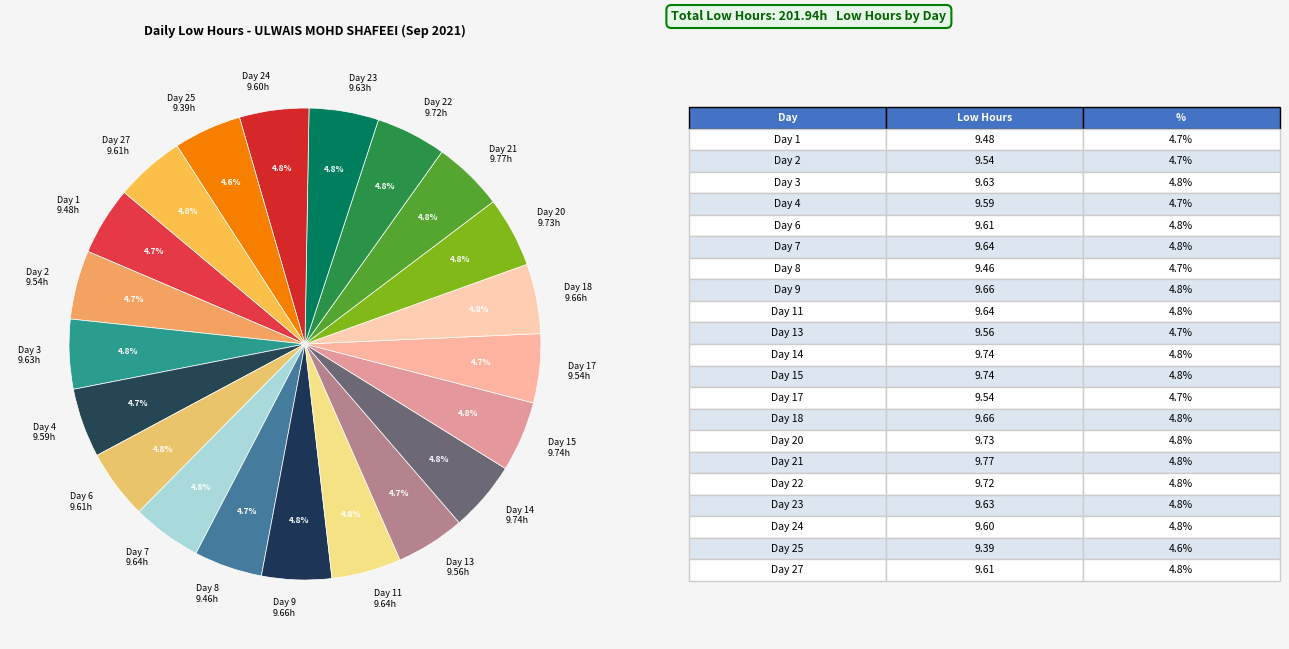

Approximately how many times larger is the value at Day 25 9.39h compared to Day 8 9.46h?

1.0